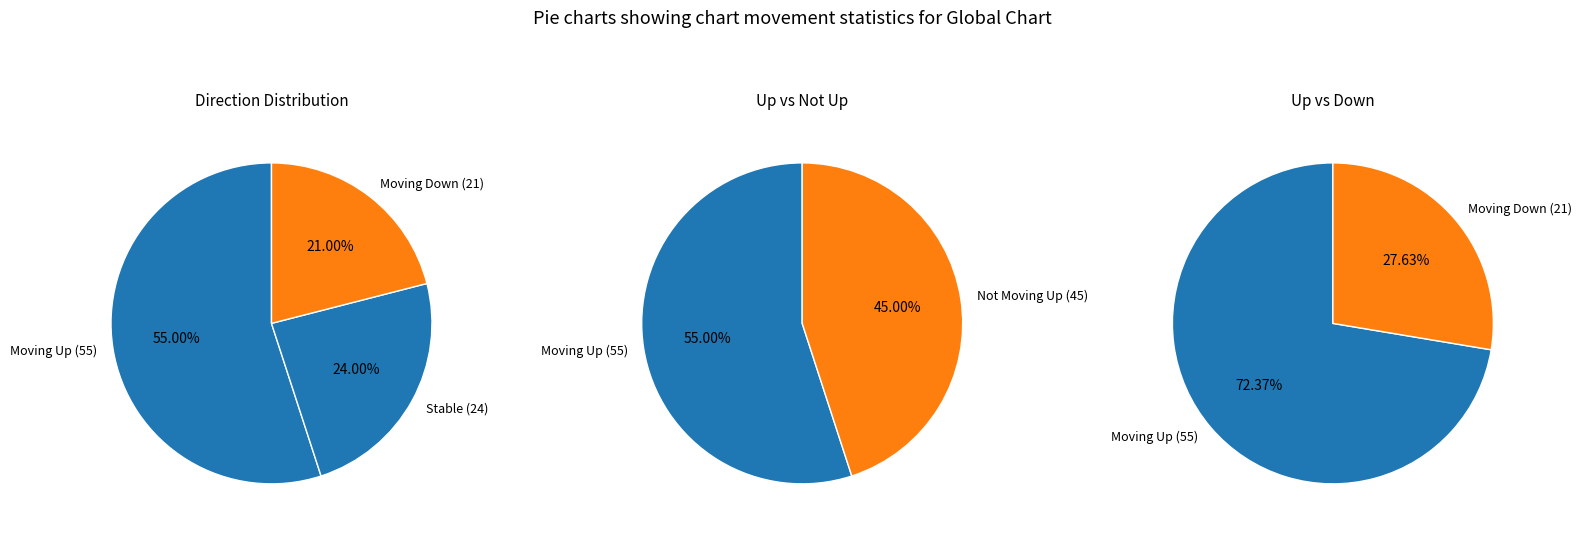

What is the change in value from down to -?

+3